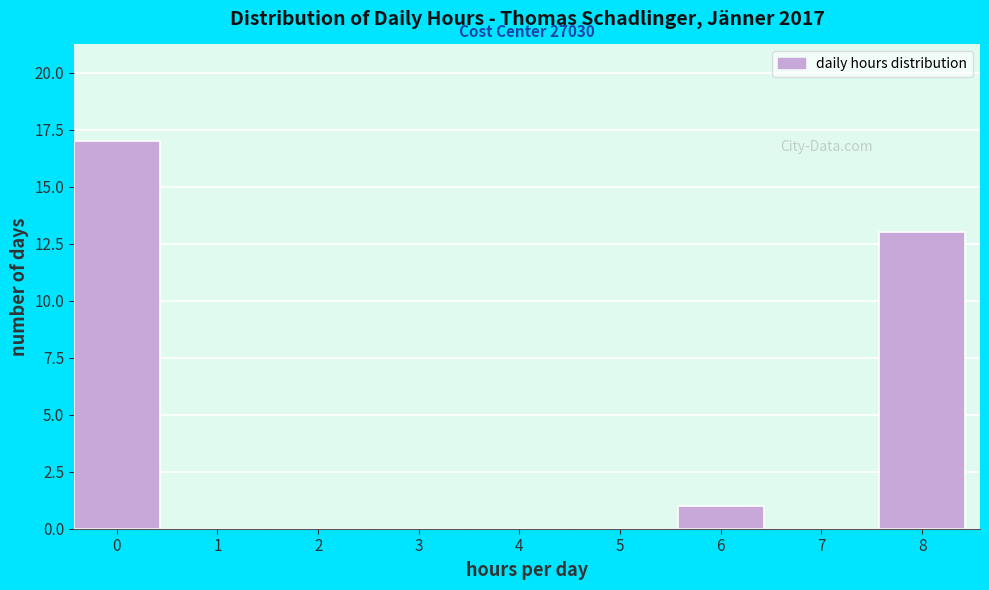

Reading left to right, extract all data points from this chart.

0=17	1=0	2=0	3=0	4=0	5=0	6=1	7=0	8=13